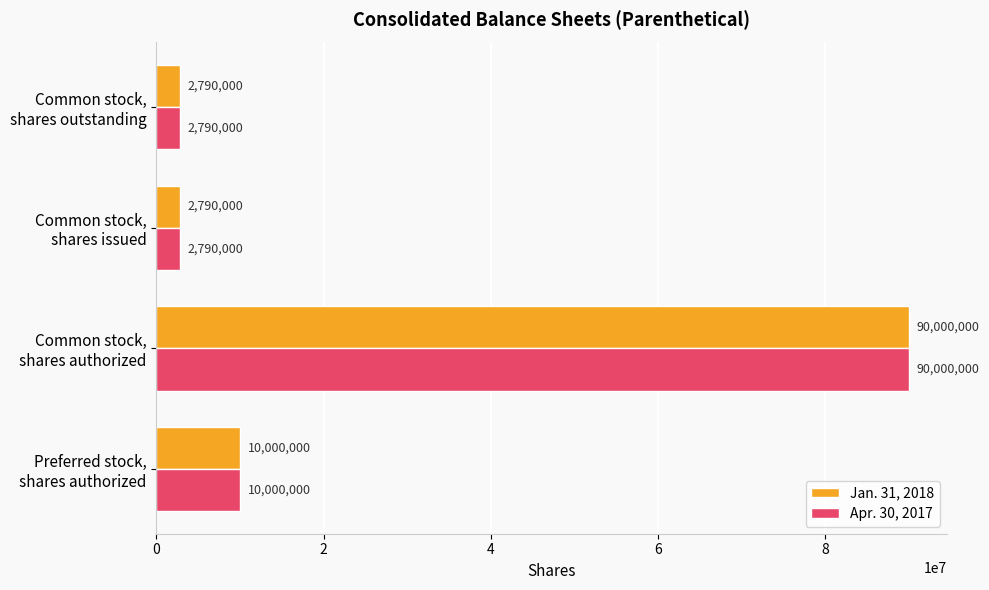

What is the difference between the maximum and second lowest values in the Apr. 30, 2017 series?

87210000